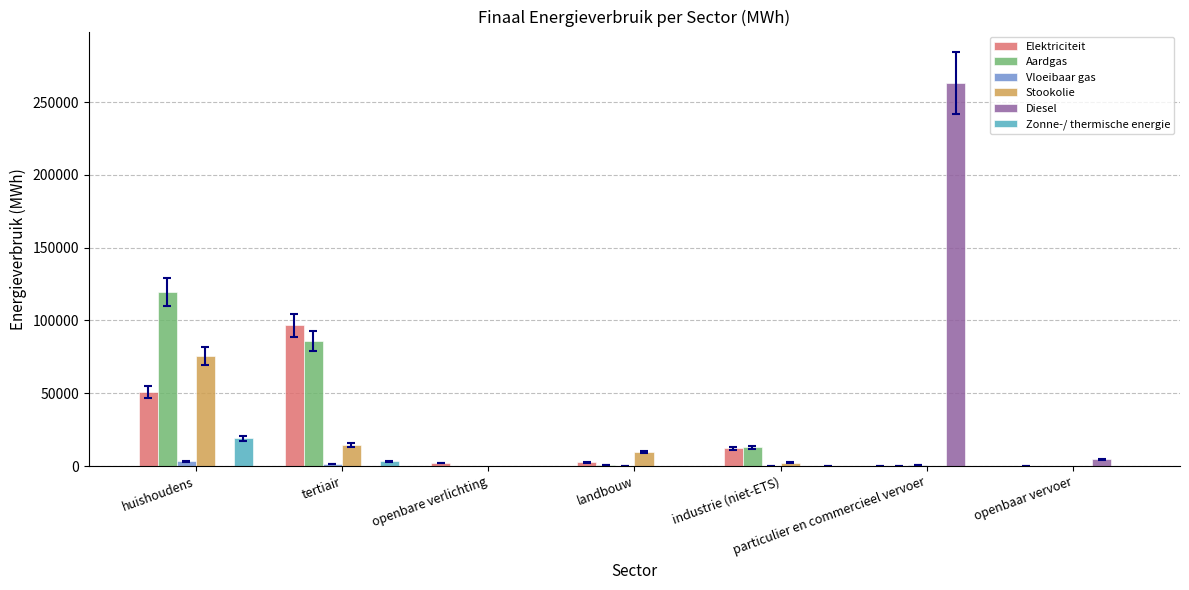

Where is Aardgas nearest to the value 59704?

tertiair